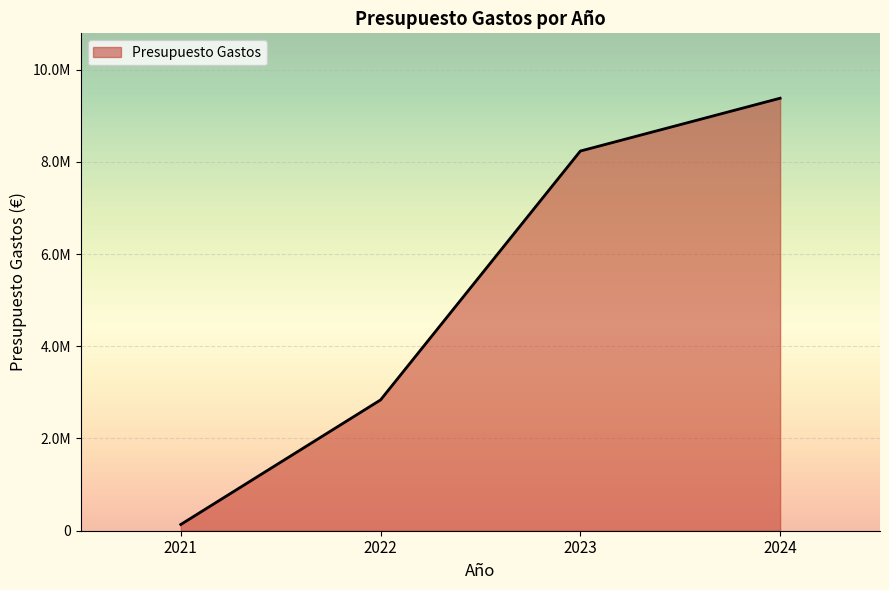

How many series are shown in this chart?

1